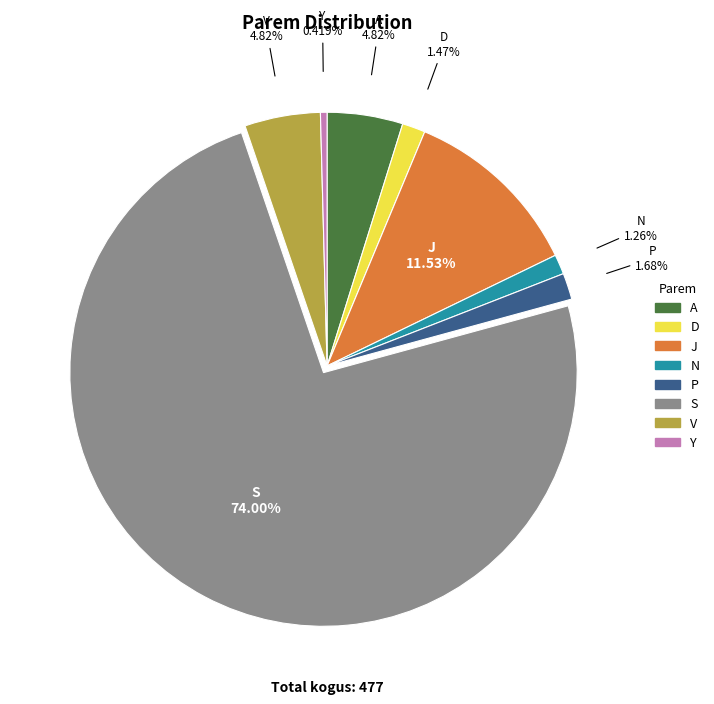

How many segments does this pie chart have?

8